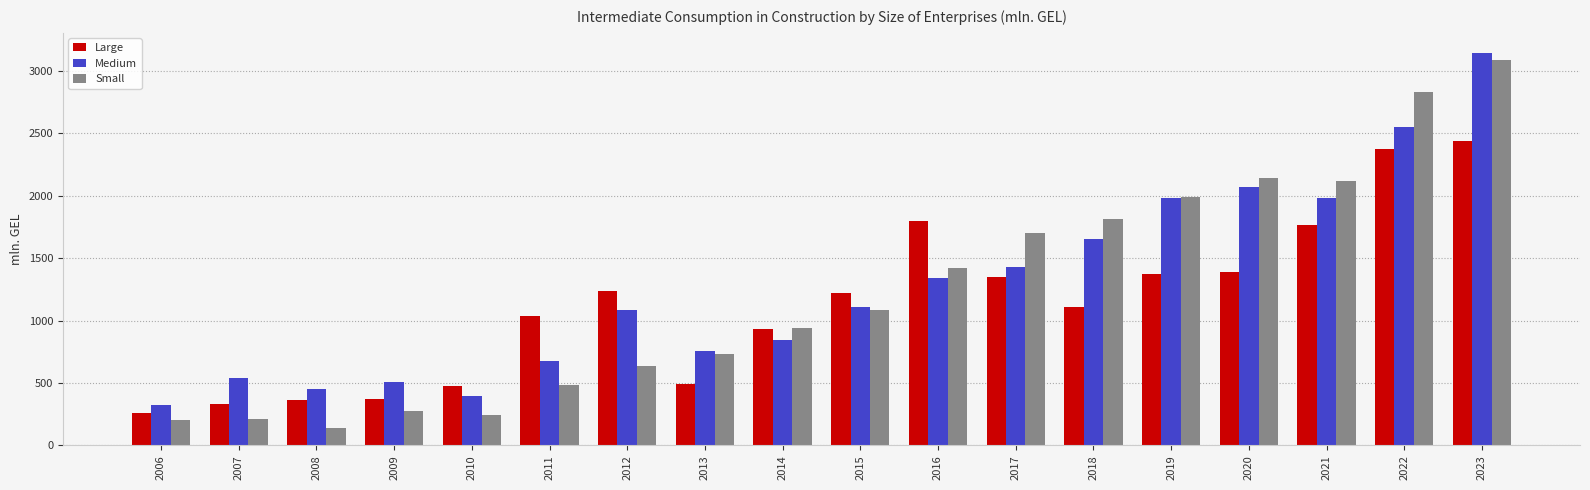

True or false: Small has a value of 2141.5 at 2020.

True